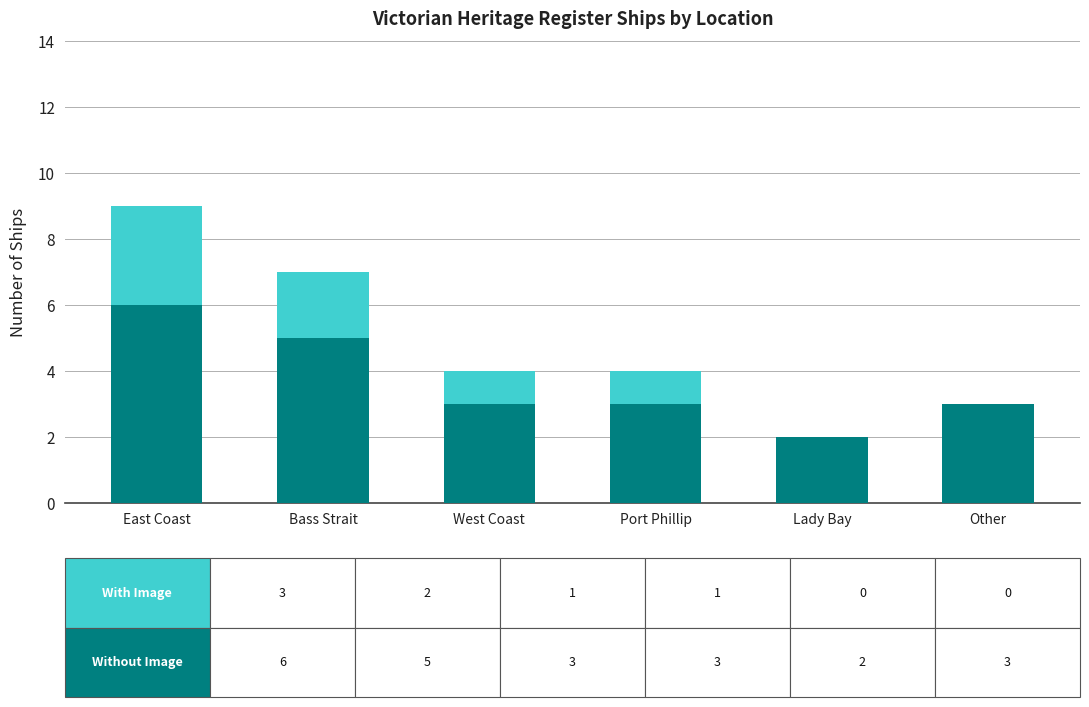

At which category is the sum across all series the highest?

East Coast